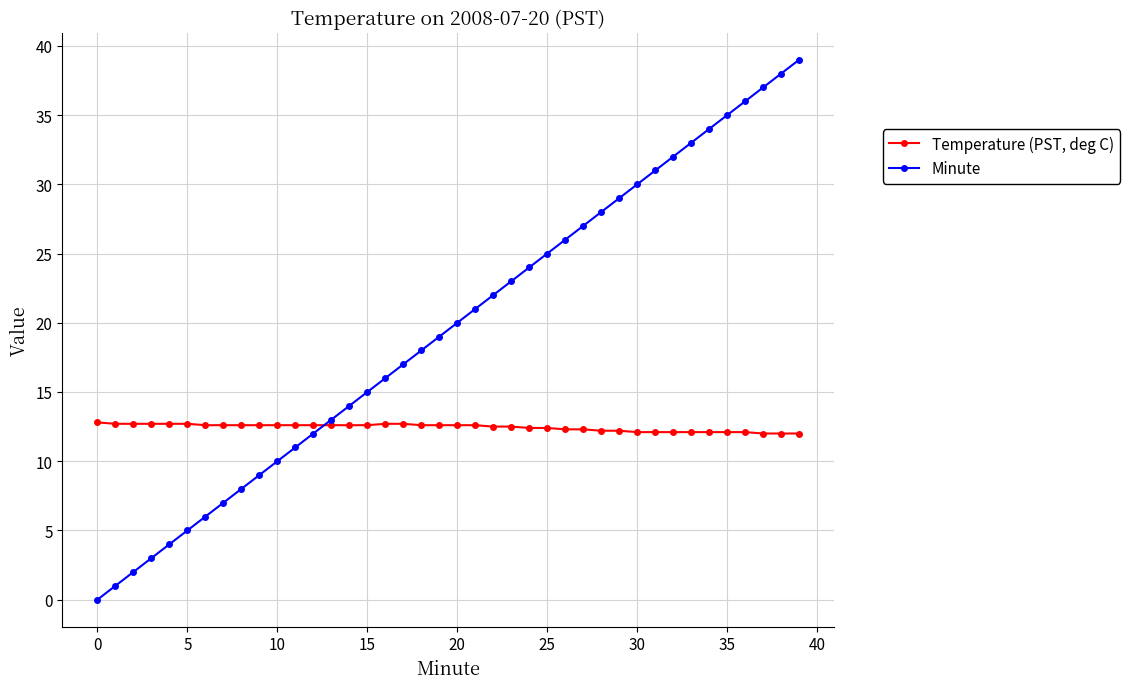

What is the value of the Temperature (PST, deg C) point at the 23rd from the left?

12.5